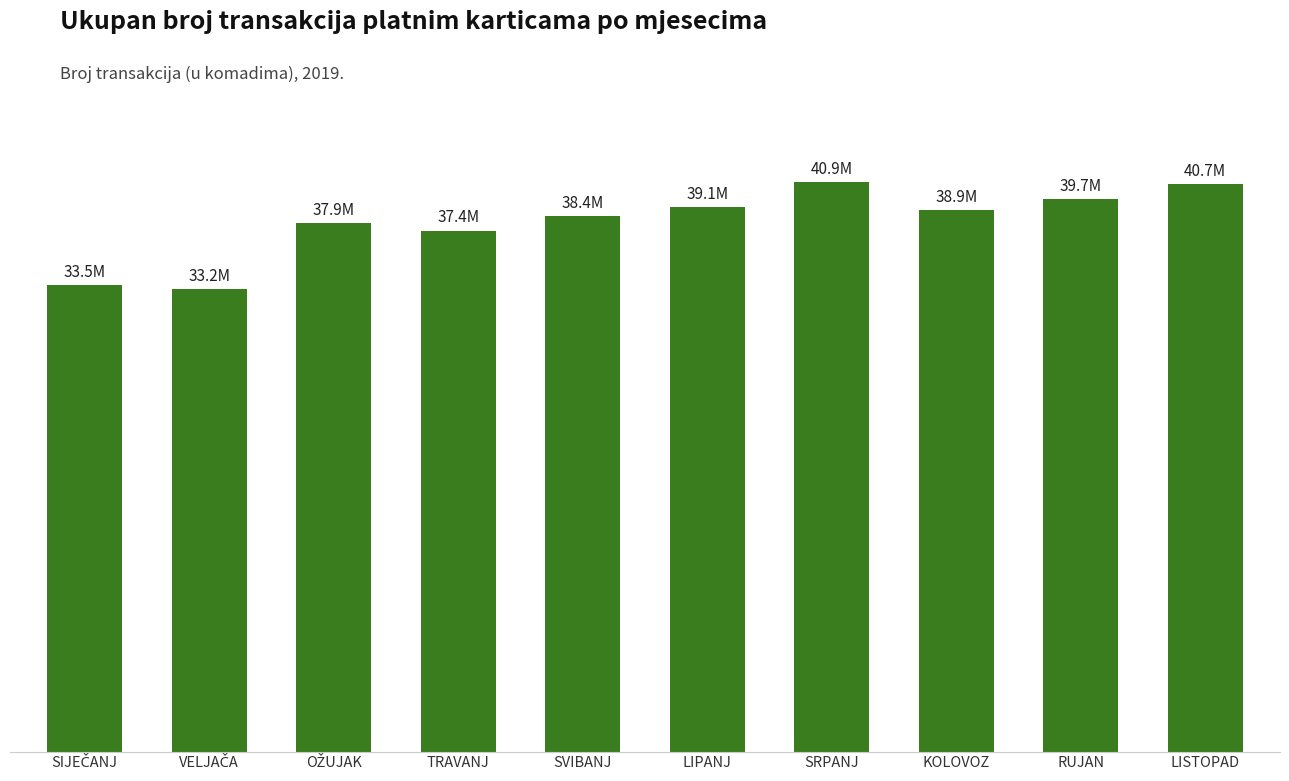

Which label corresponds to the smallest value in the chart?

VELJAČA